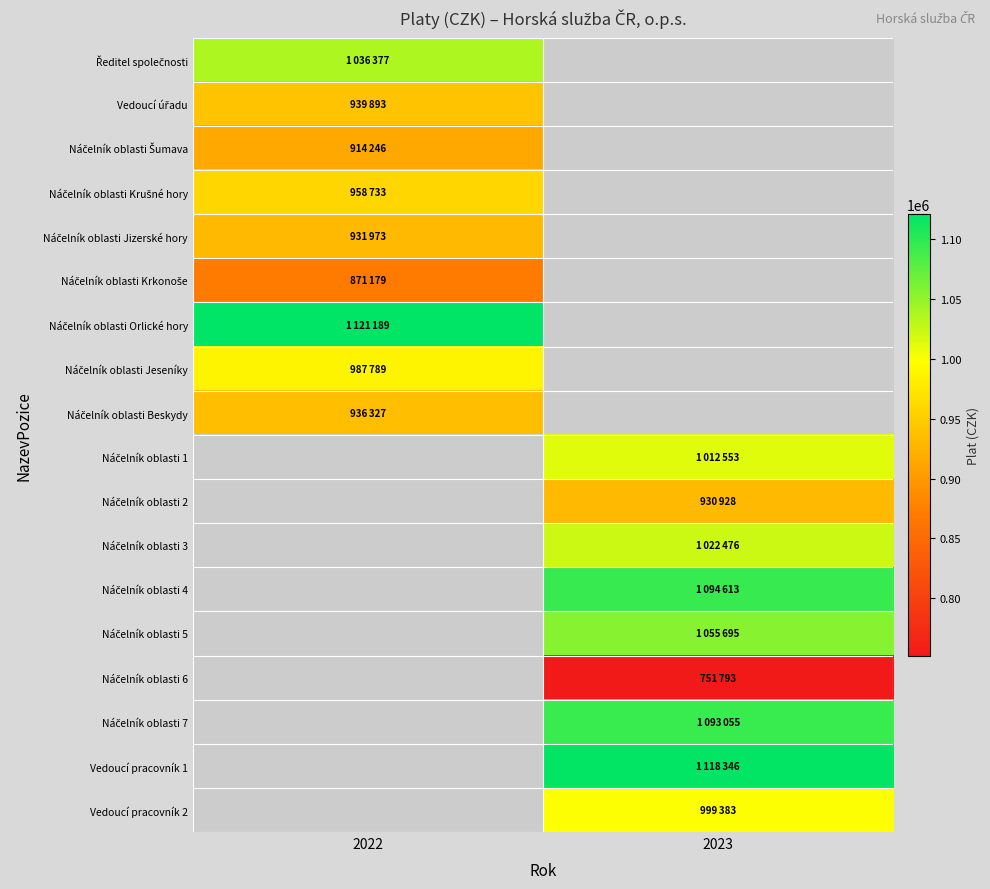

At which label does Náčelník oblasti 1 reach its minimum?

2022